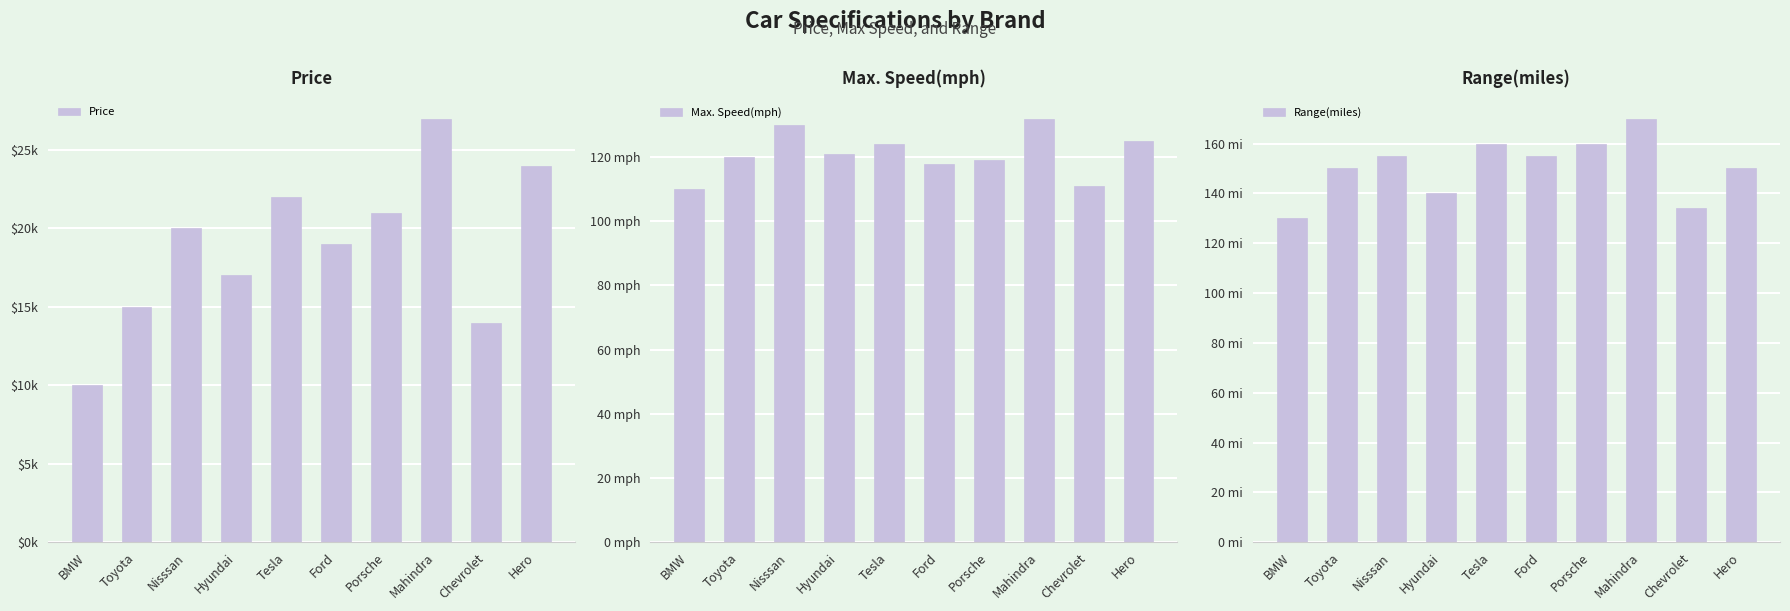

What is the average value of the Range(miles) series?

150